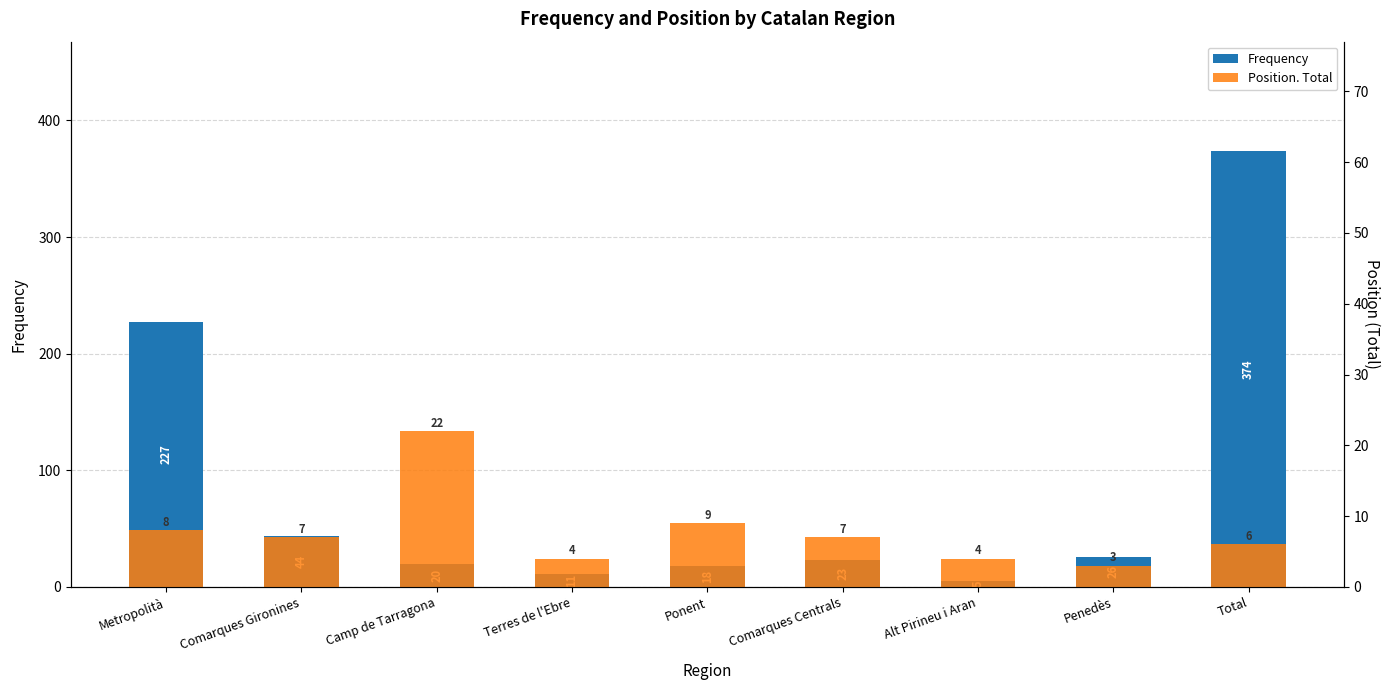

List the series in order of their peak value, highest first.

Frequency, Position. Total